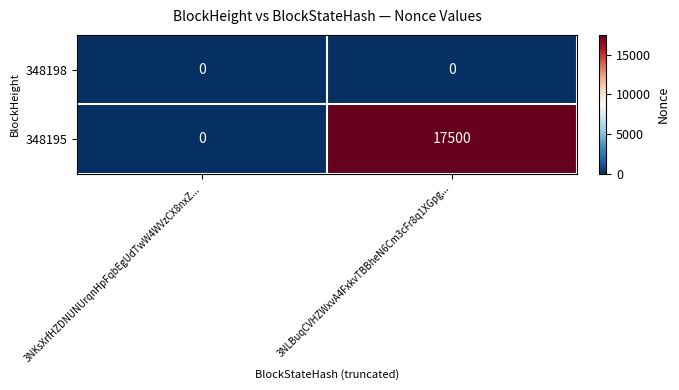

What is the maximum value shown in the chart?

17500